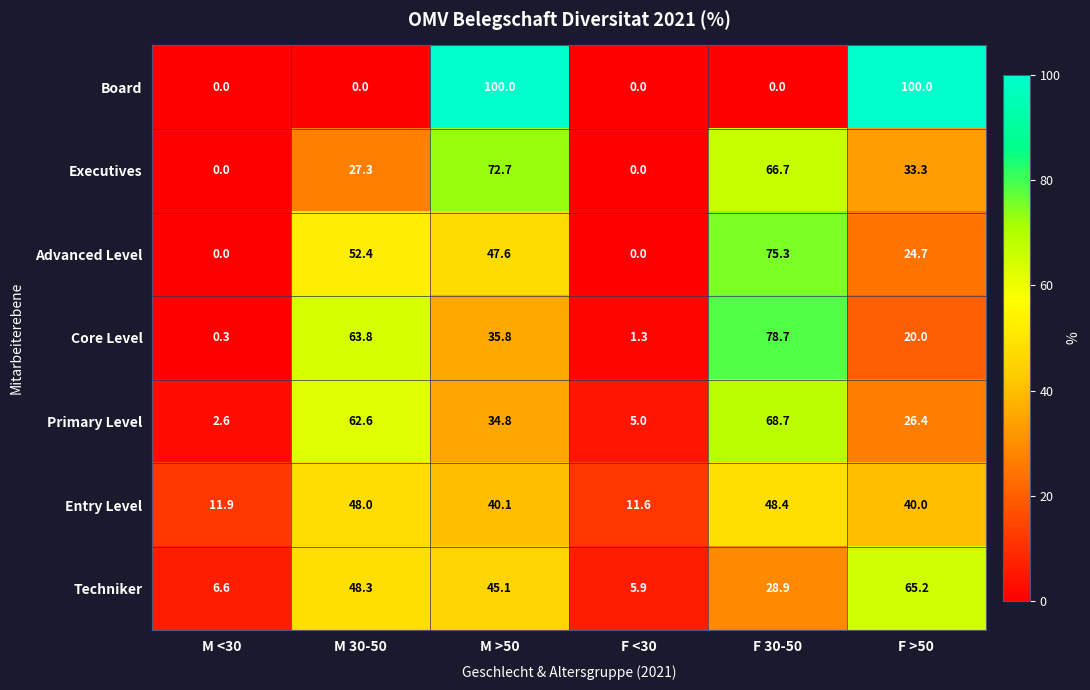

Is it true that Techniker equals 65.2 at F >50?

True